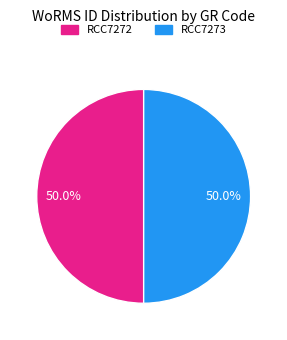

Is it true that RCC7273 is 50% of the pie?

True